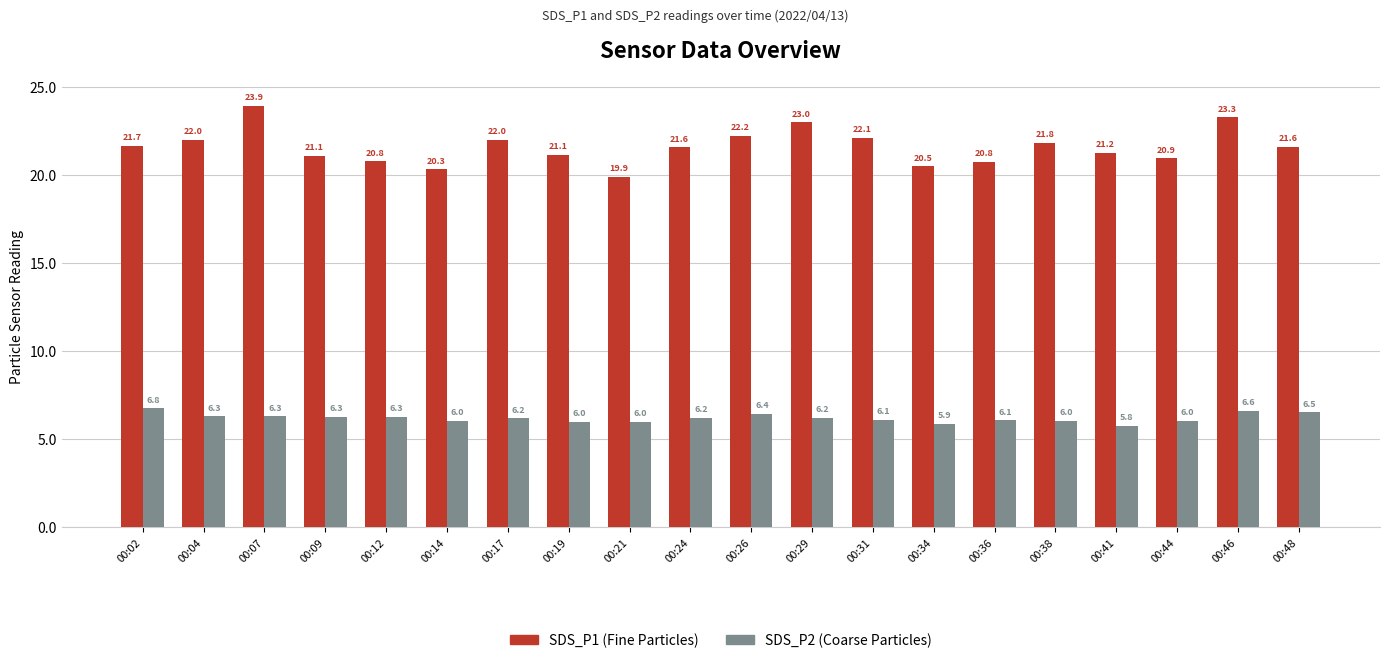

Which label corresponds to the smallest value in the chart?

00:41